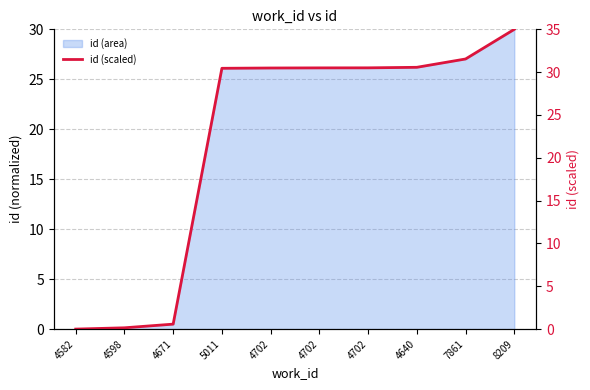

Reading left to right, list all the values displayed in this chart.

4582=0.0	4598=0.2	4671=0.6	5011=30.5	4702=30.5	4702=30.5	4702=30.5	4640=30.6	7861=31.5	8209=35.0